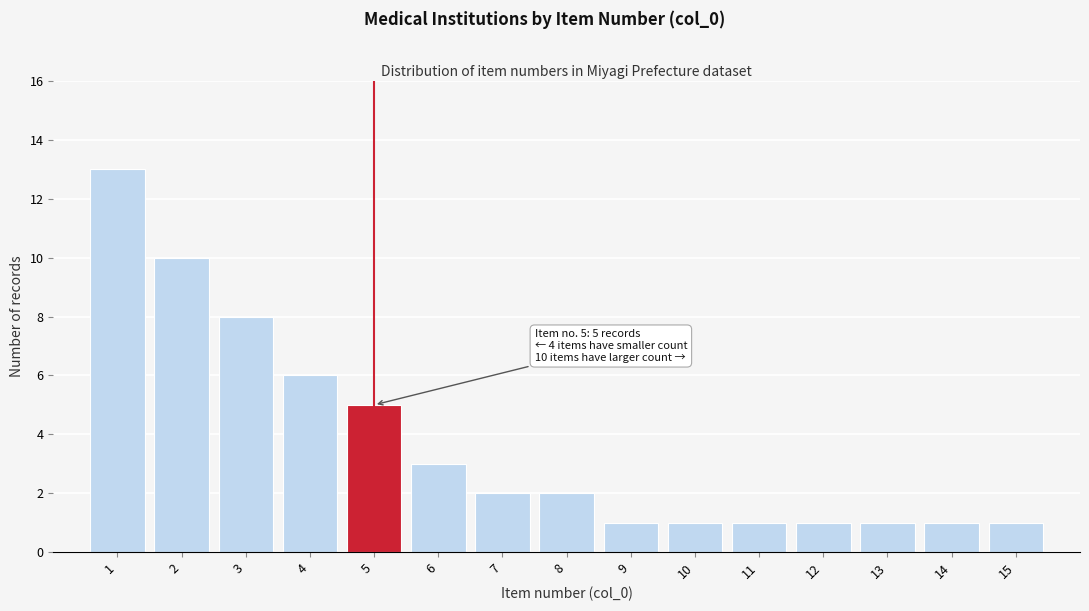

Reading right to left, transcribe all the data shown in this chart.

1	1	1	1	1	1	1	2	2	3	5	6	8	10	13